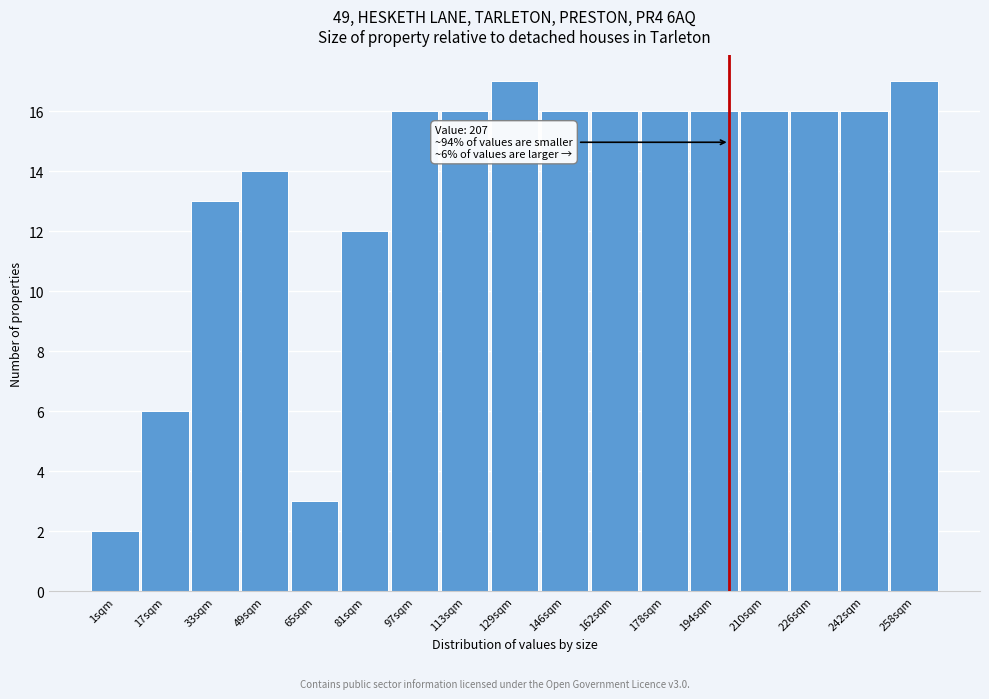

Reading left to right, extract all data points from this chart.

1sqm=2	17sqm=6	33sqm=13	49sqm=14	65sqm=3	81sqm=12	97sqm=16	113sqm=16	129sqm=17	146sqm=16	162sqm=16	178sqm=16	194sqm=16	210sqm=16	226sqm=16	242sqm=16	258sqm=17